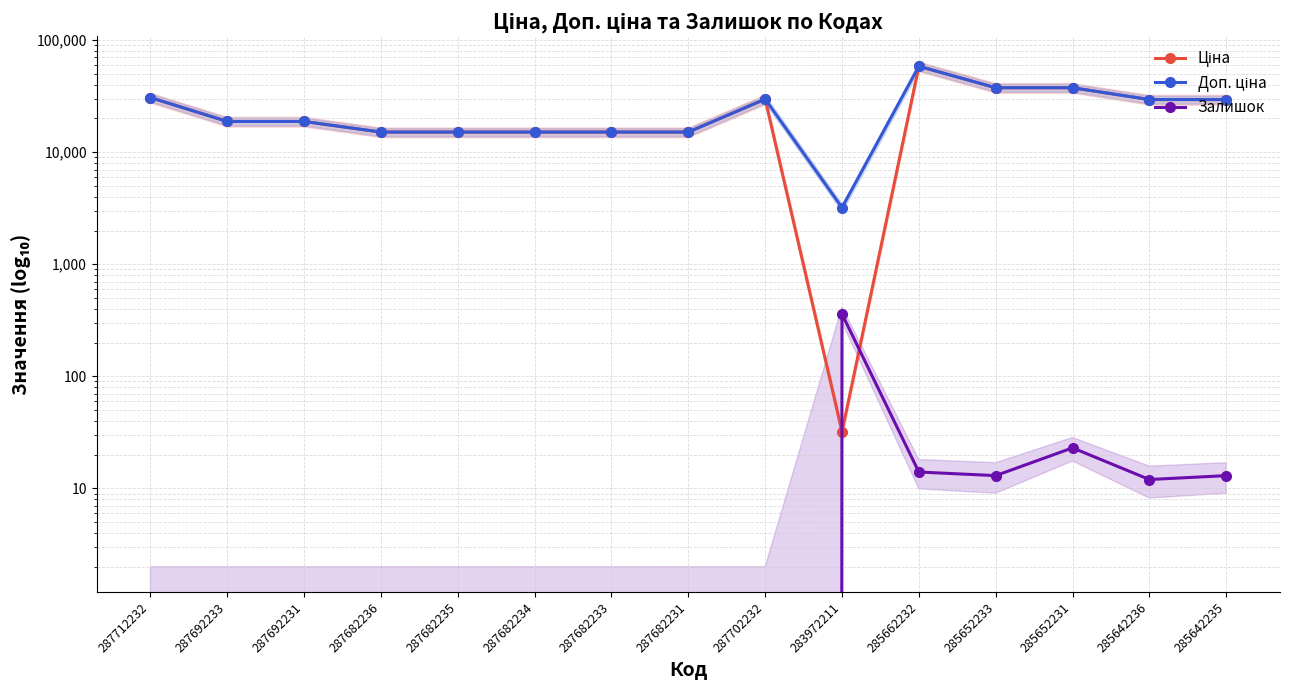

Where does the Ціна series first go above 18796?

287712232